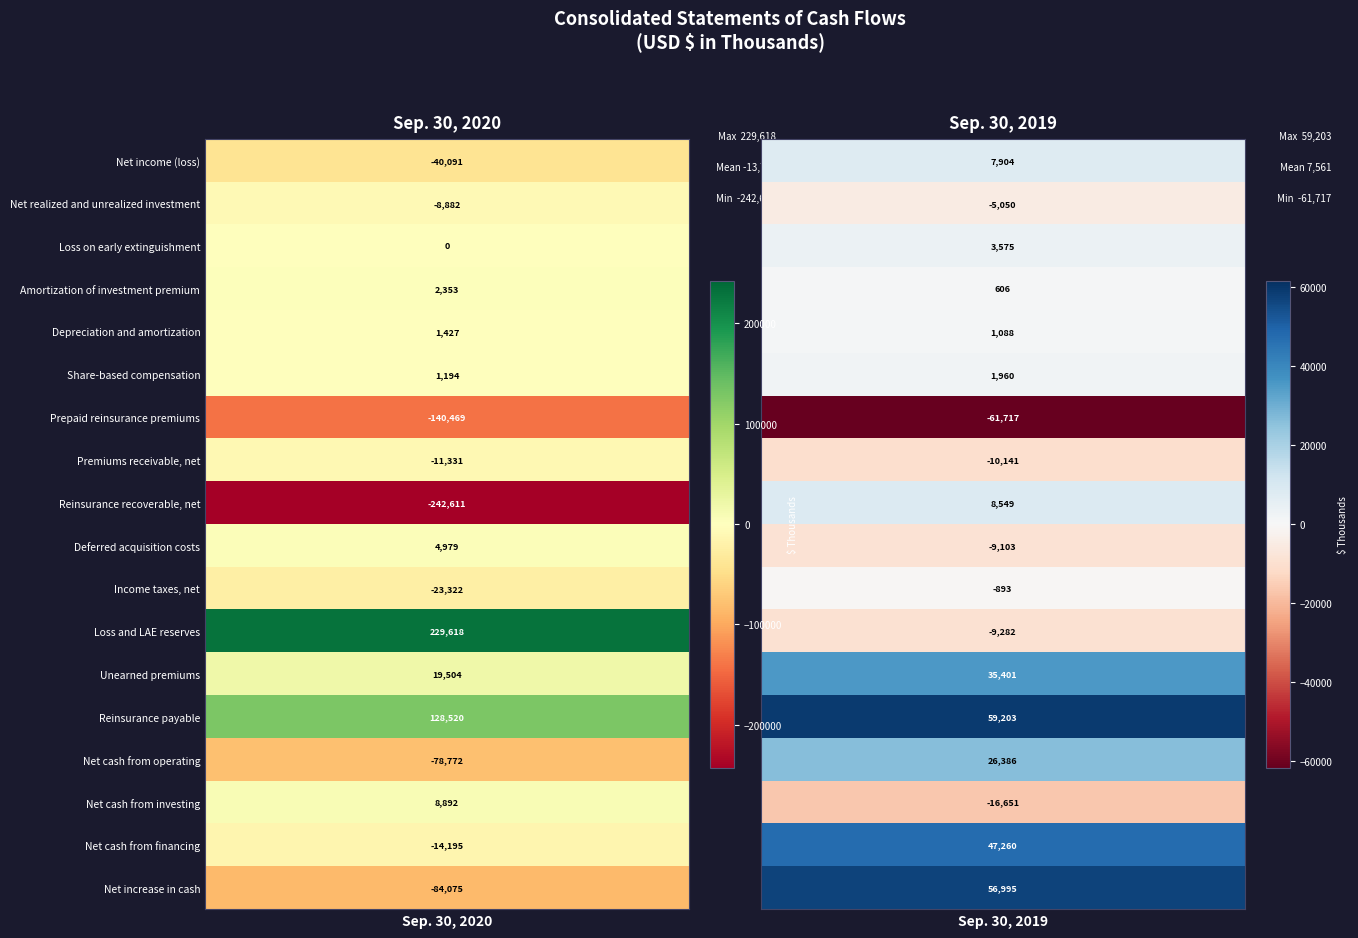

Between 1 and 0, which is larger?

1